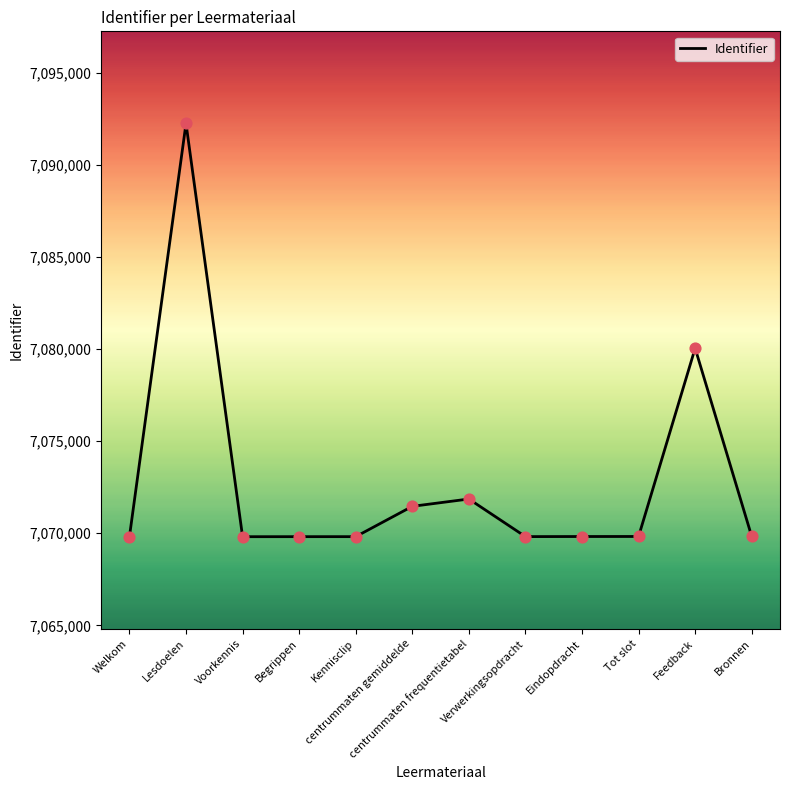

What is the change in value from Verwerkingsopdracht to Feedback?

+10228